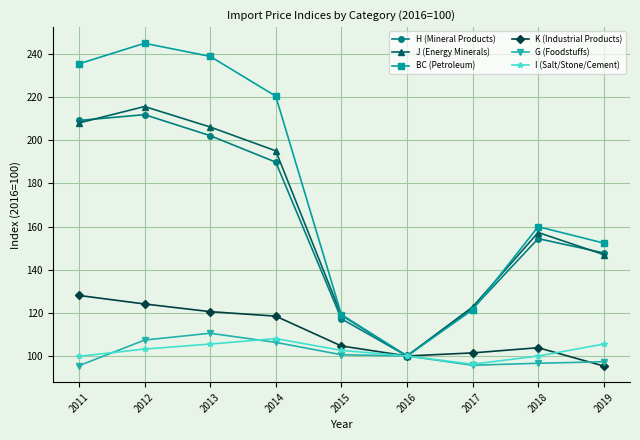

Rank the categories by J (Energy Minerals) value from highest to lowest.

2012, 2011, 2013, 2014, 2018, 2019, 2017, 2015, 2016